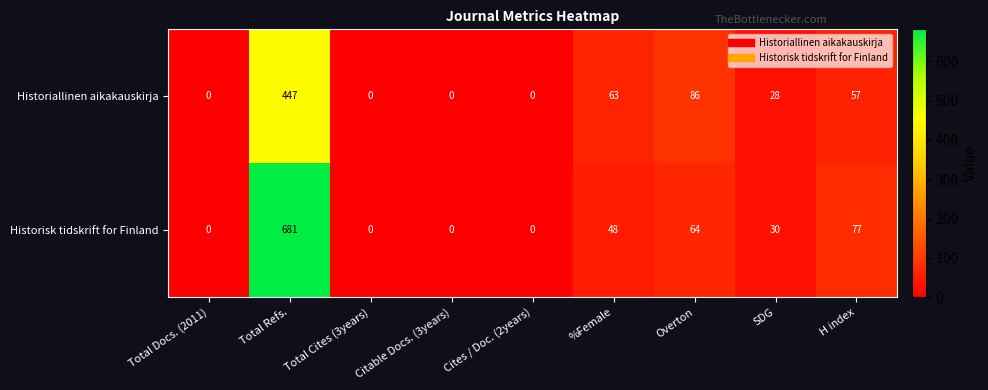

Which category has the highest value across all series?

Total Refs.